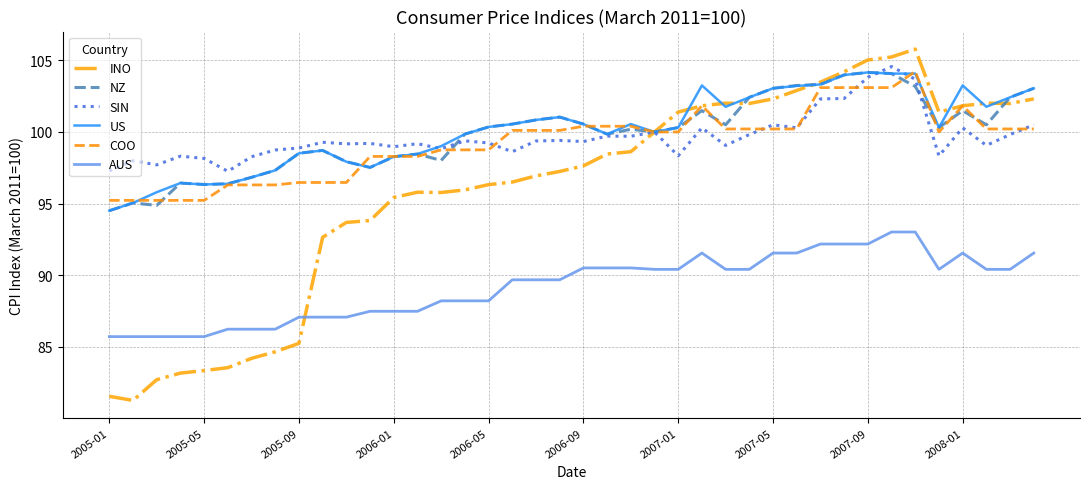

Which series has the largest range (max minus min)?

INO